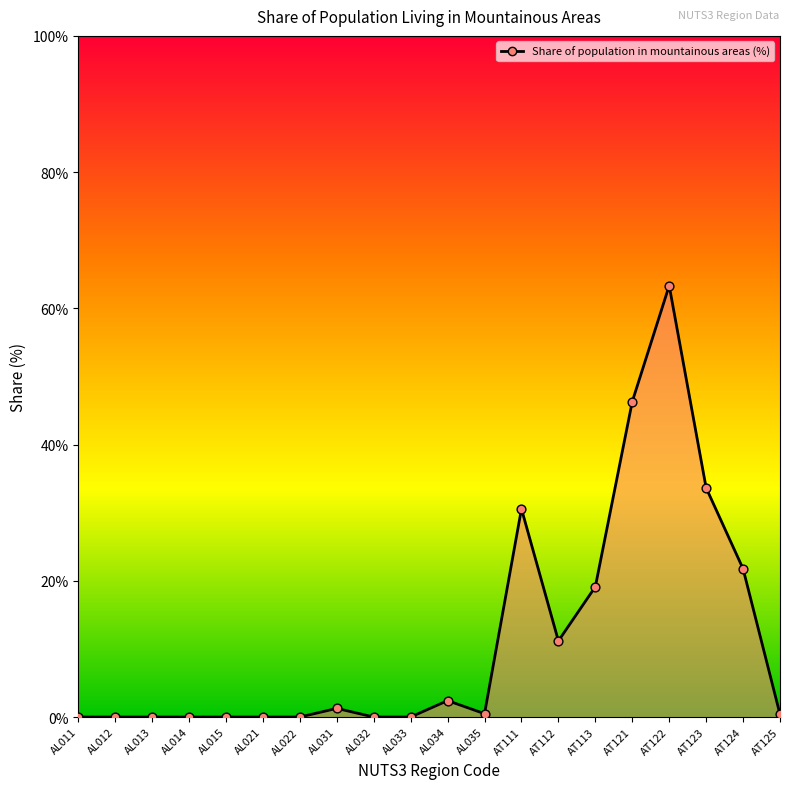

Approximately how many times larger is the value at AL034 compared to AT121?

0.1